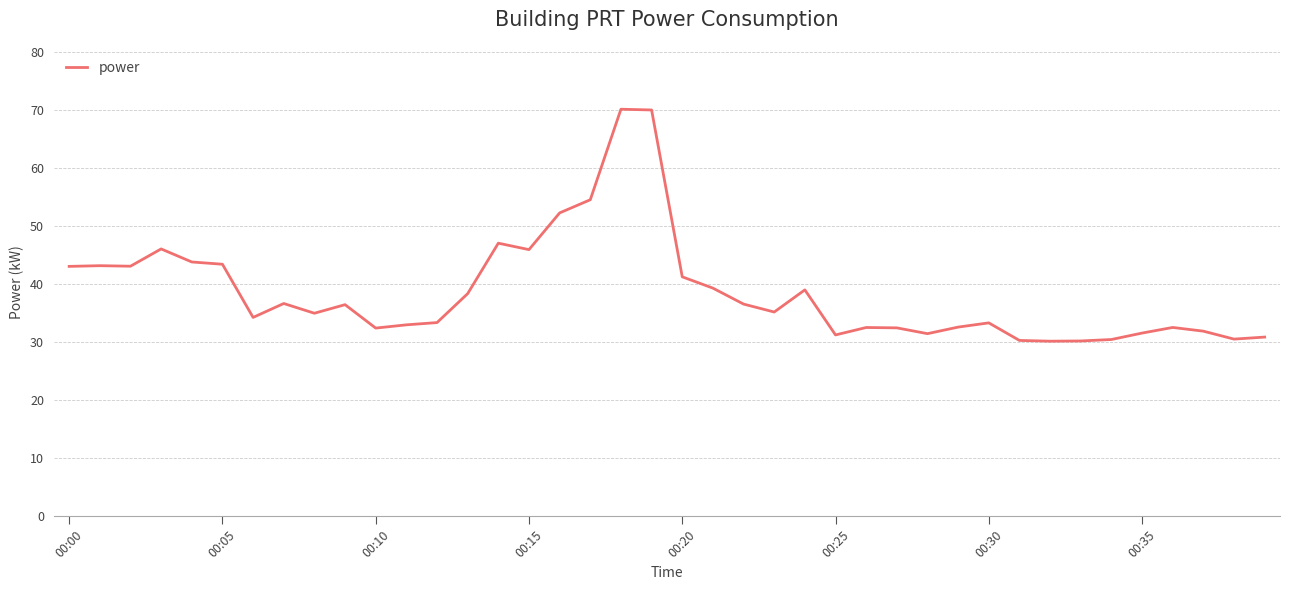

What is the smallest value displayed?

30.1